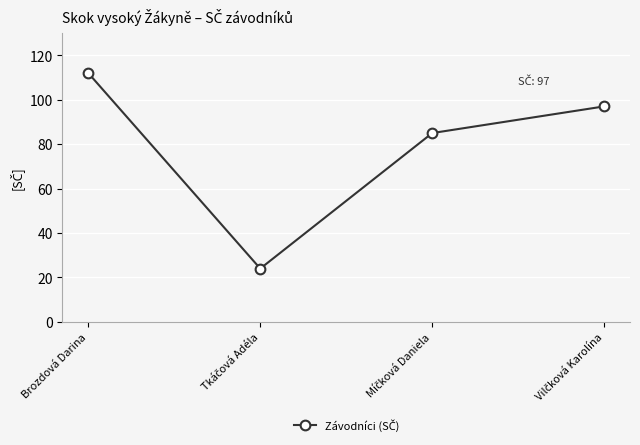

What is the maximum value shown in the chart?

112